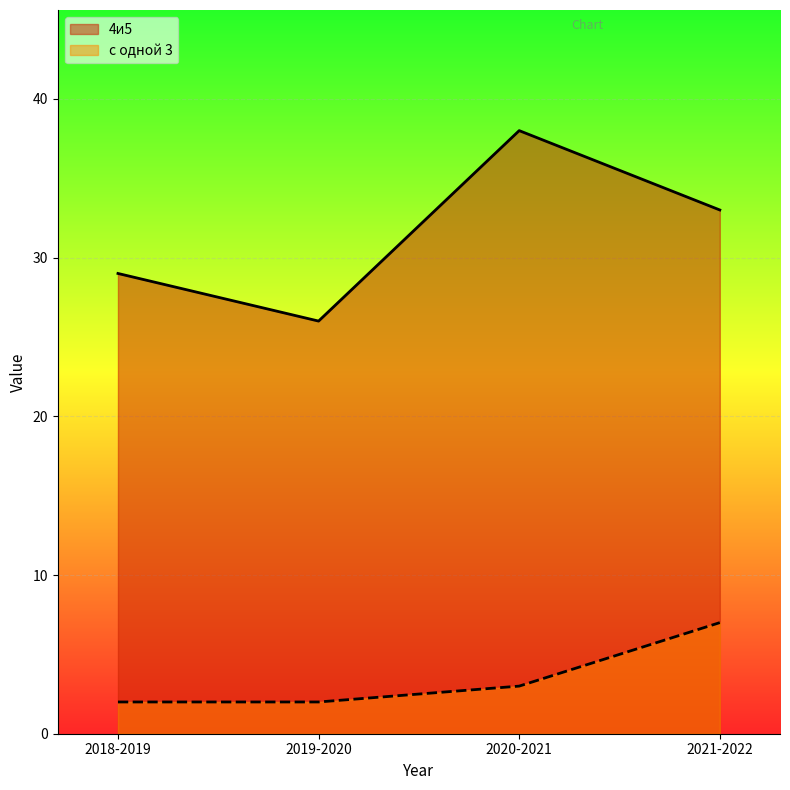

At which label is с одной 3 closest to 4?

2020-2021